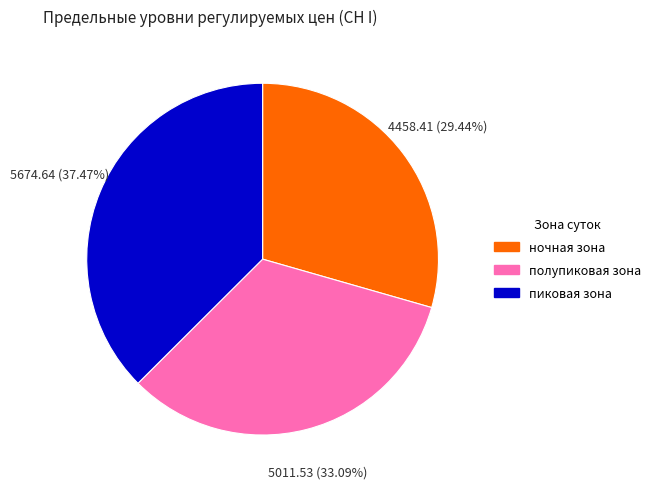

Which slice is the largest?

пиковая зона